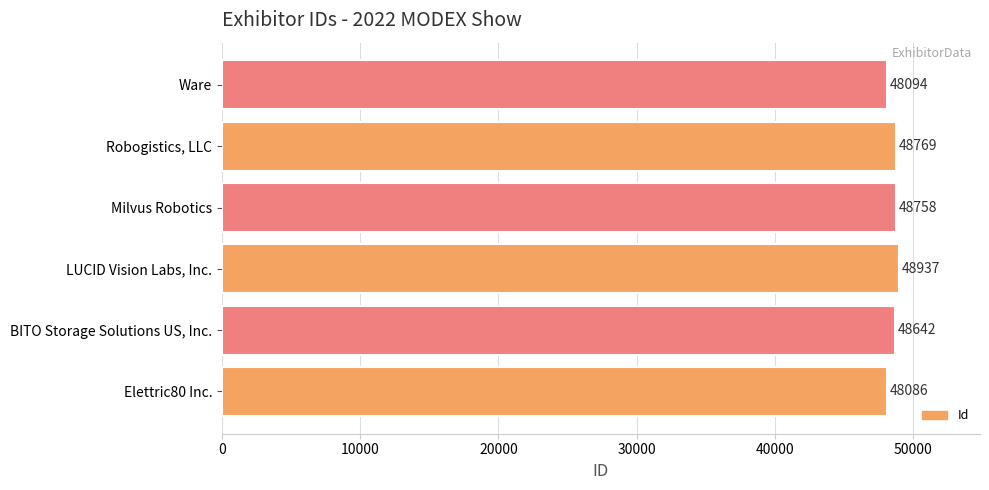

Reading bottom to top, transcribe all the data shown in this chart.

Elettric80 Inc.=48086	BITO Storage Solutions US, Inc.=48642	LUCID Vision Labs, Inc.=48937	Milvus Robotics=48758	Robogistics, LLC=48769	Ware=48094